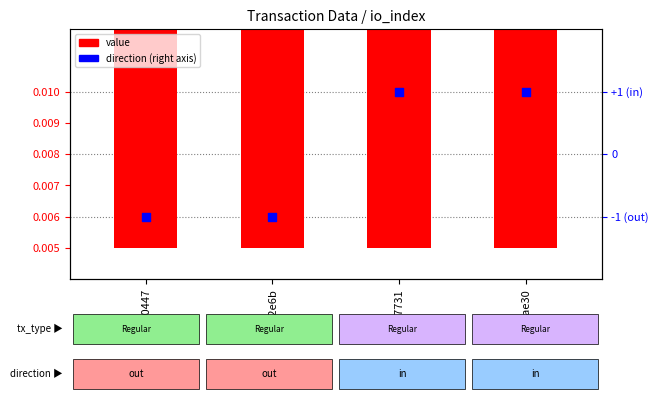

Which series reaches the maximum Y coordinate?

direction